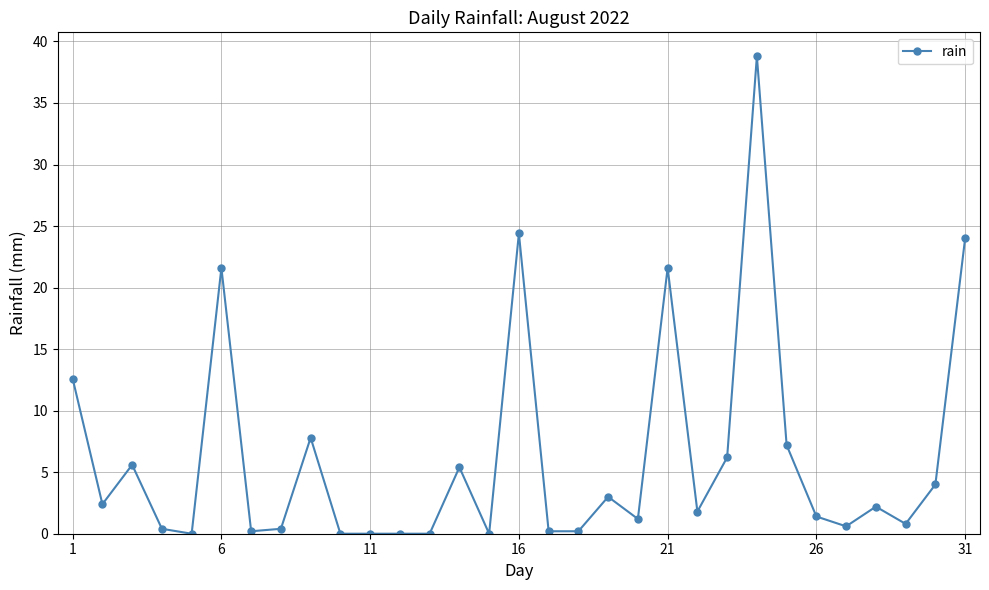

What is the difference between the maximum and minimum values?

38.8